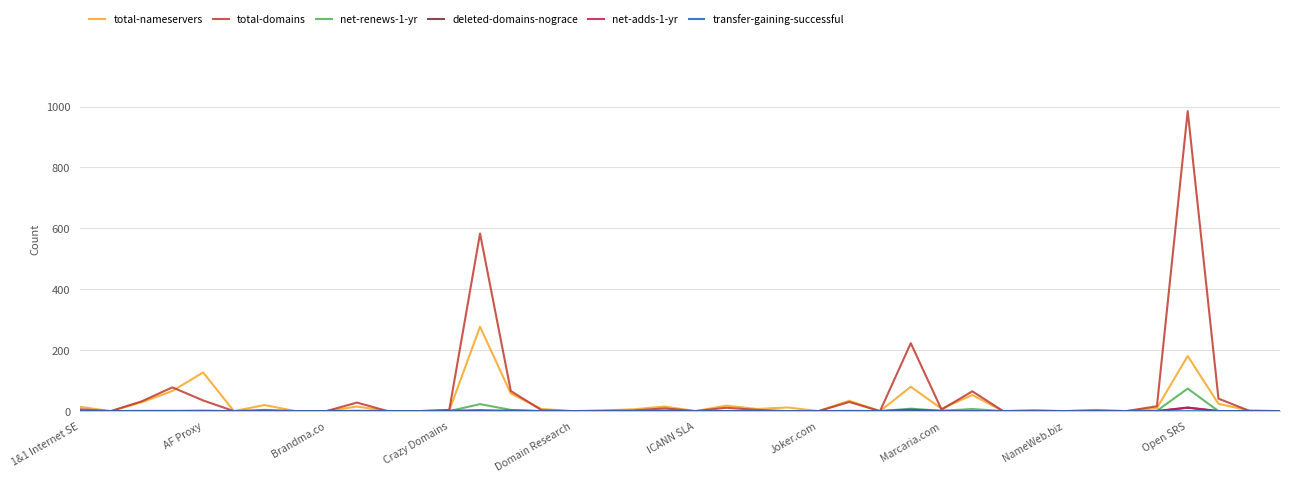

What is the greatest value displayed?

985